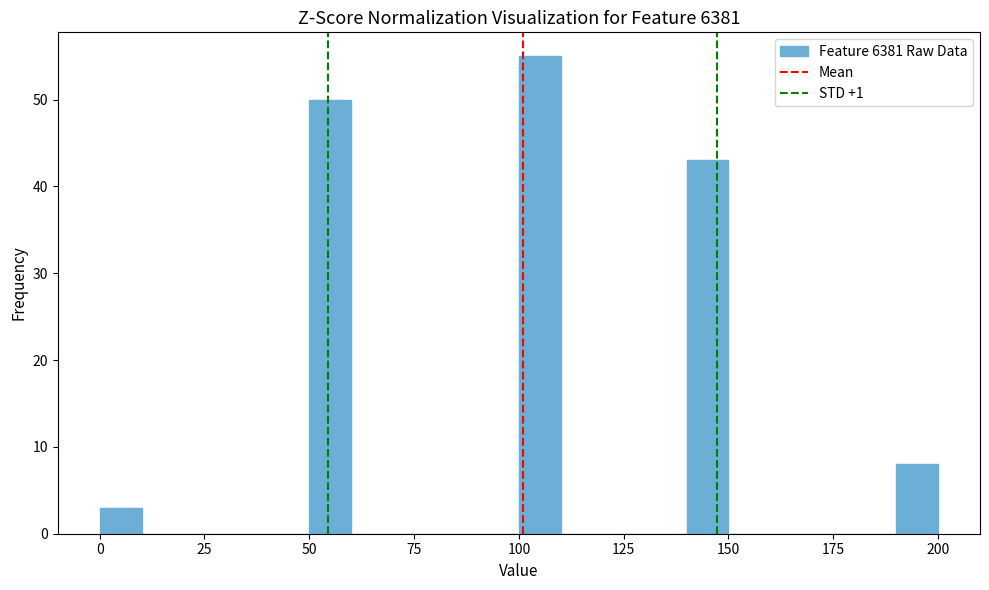

Read against the x-axis, roughly where is the centre of the tallest bar?

105